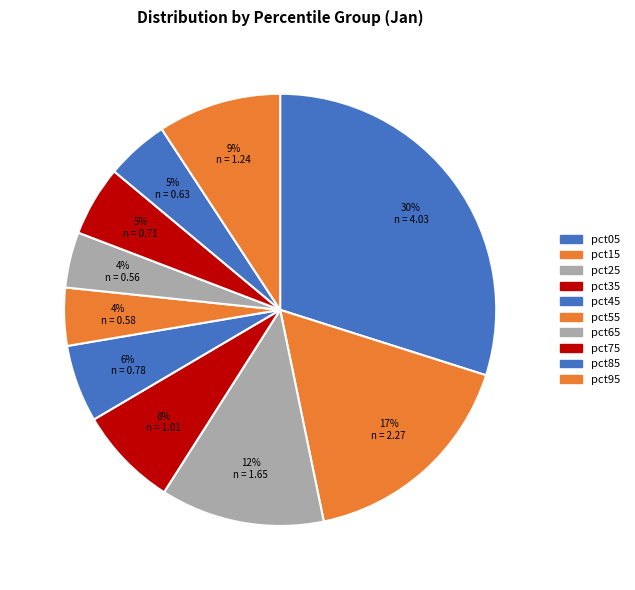

True or false: pct65 accounts for 4% of the total.

True